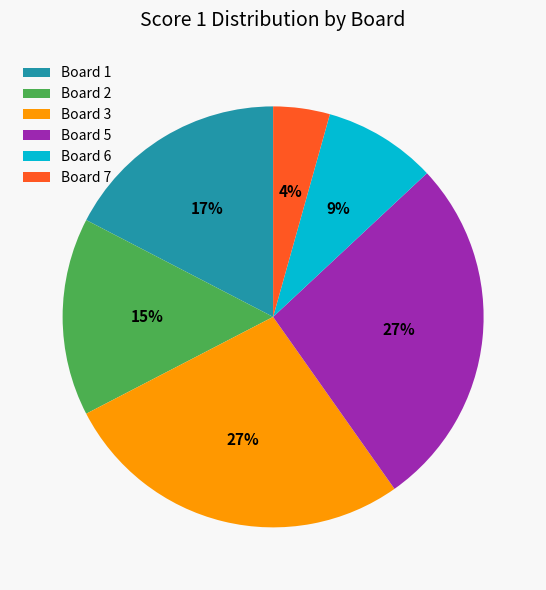

To the nearest percent, what is the average slice percentage?

17%